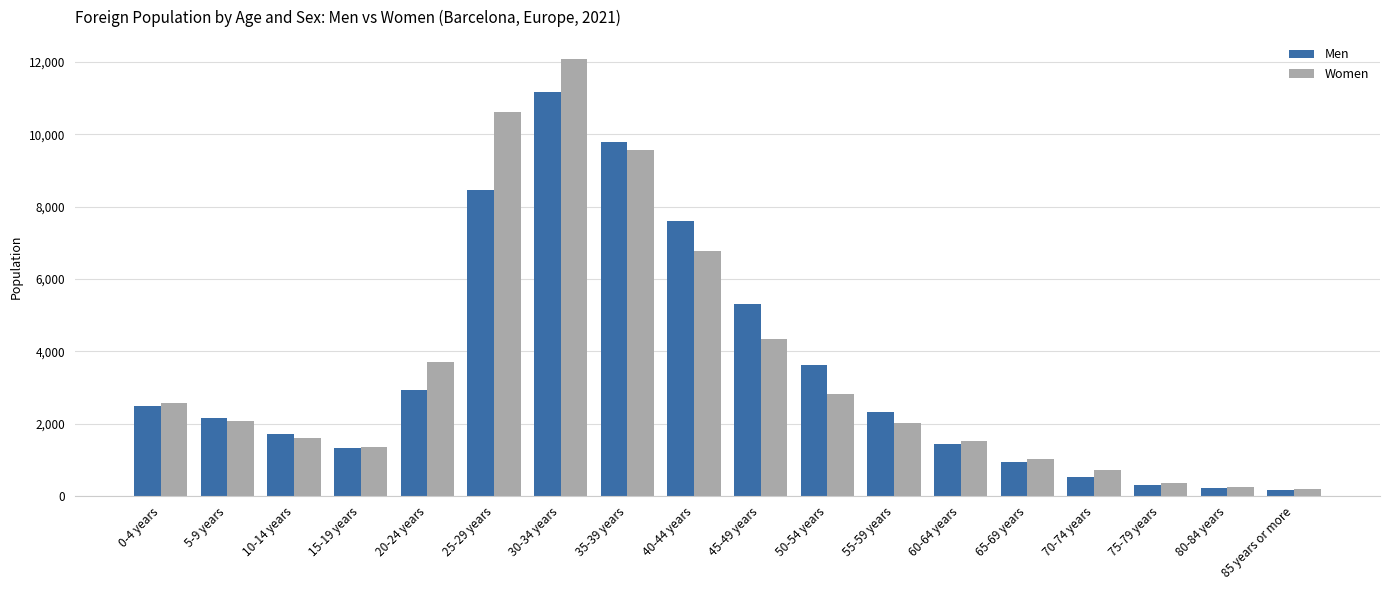

List the series in order of their peak value, highest first.

Women, Men